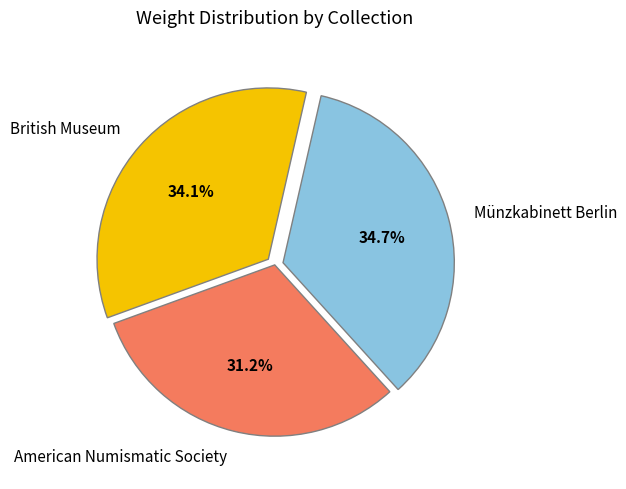

The British Museum slice represents 34% of the pie. True or false?

True